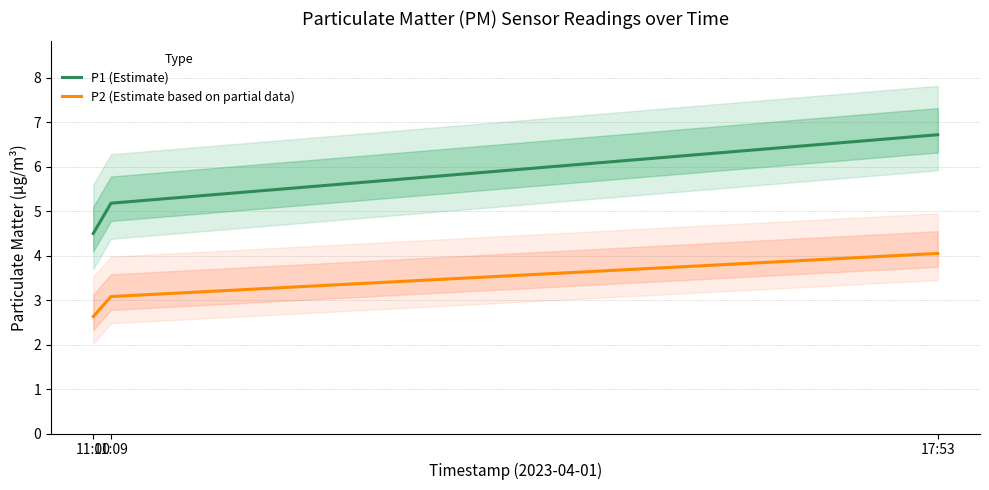

What is the difference between the second highest and minimum values in the P1 (Estimate) series?

0.7